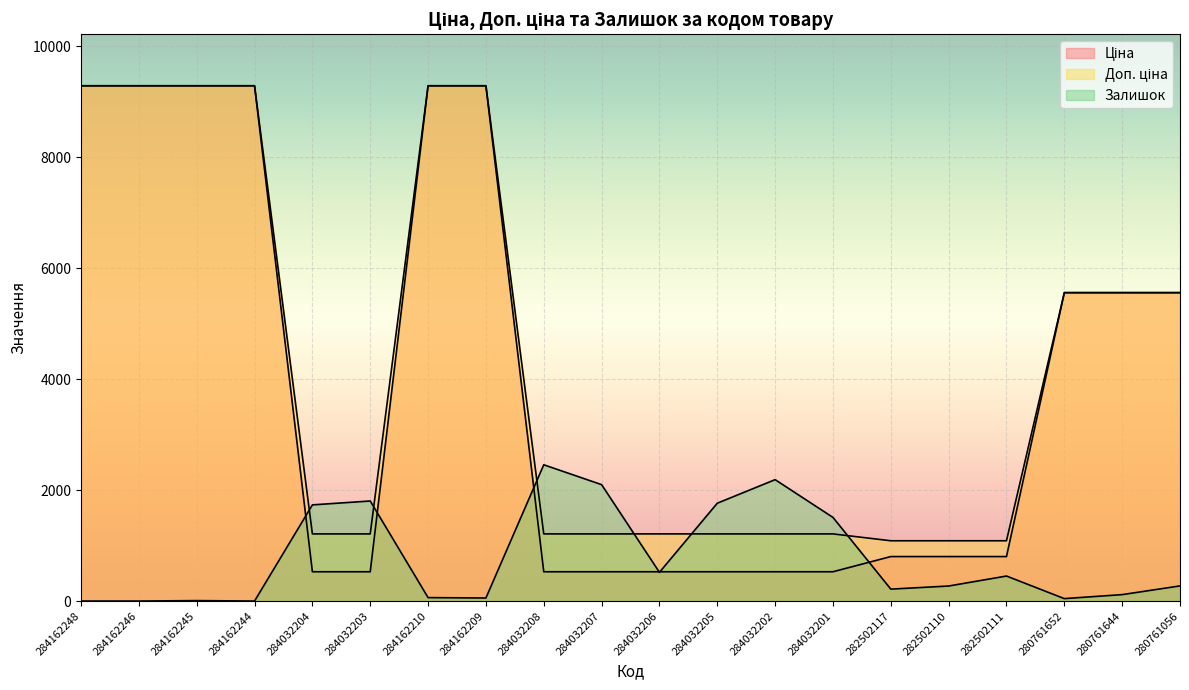

What is the label of the 2nd point from the right?

280761644